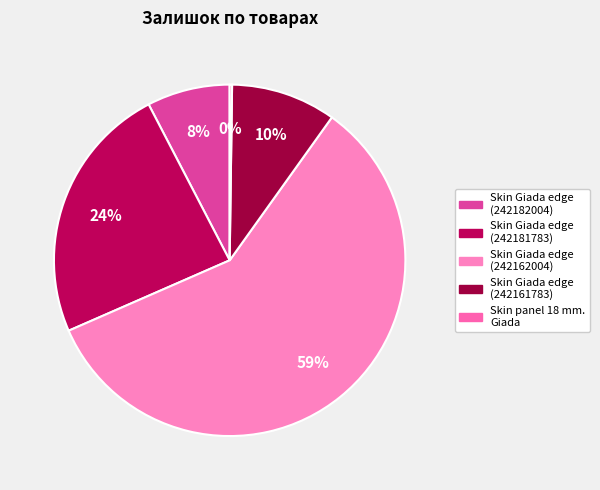

What percentage do Skin Giada edge (242181783) and Skin panel 18 mm. Giada together represent?

24.1%